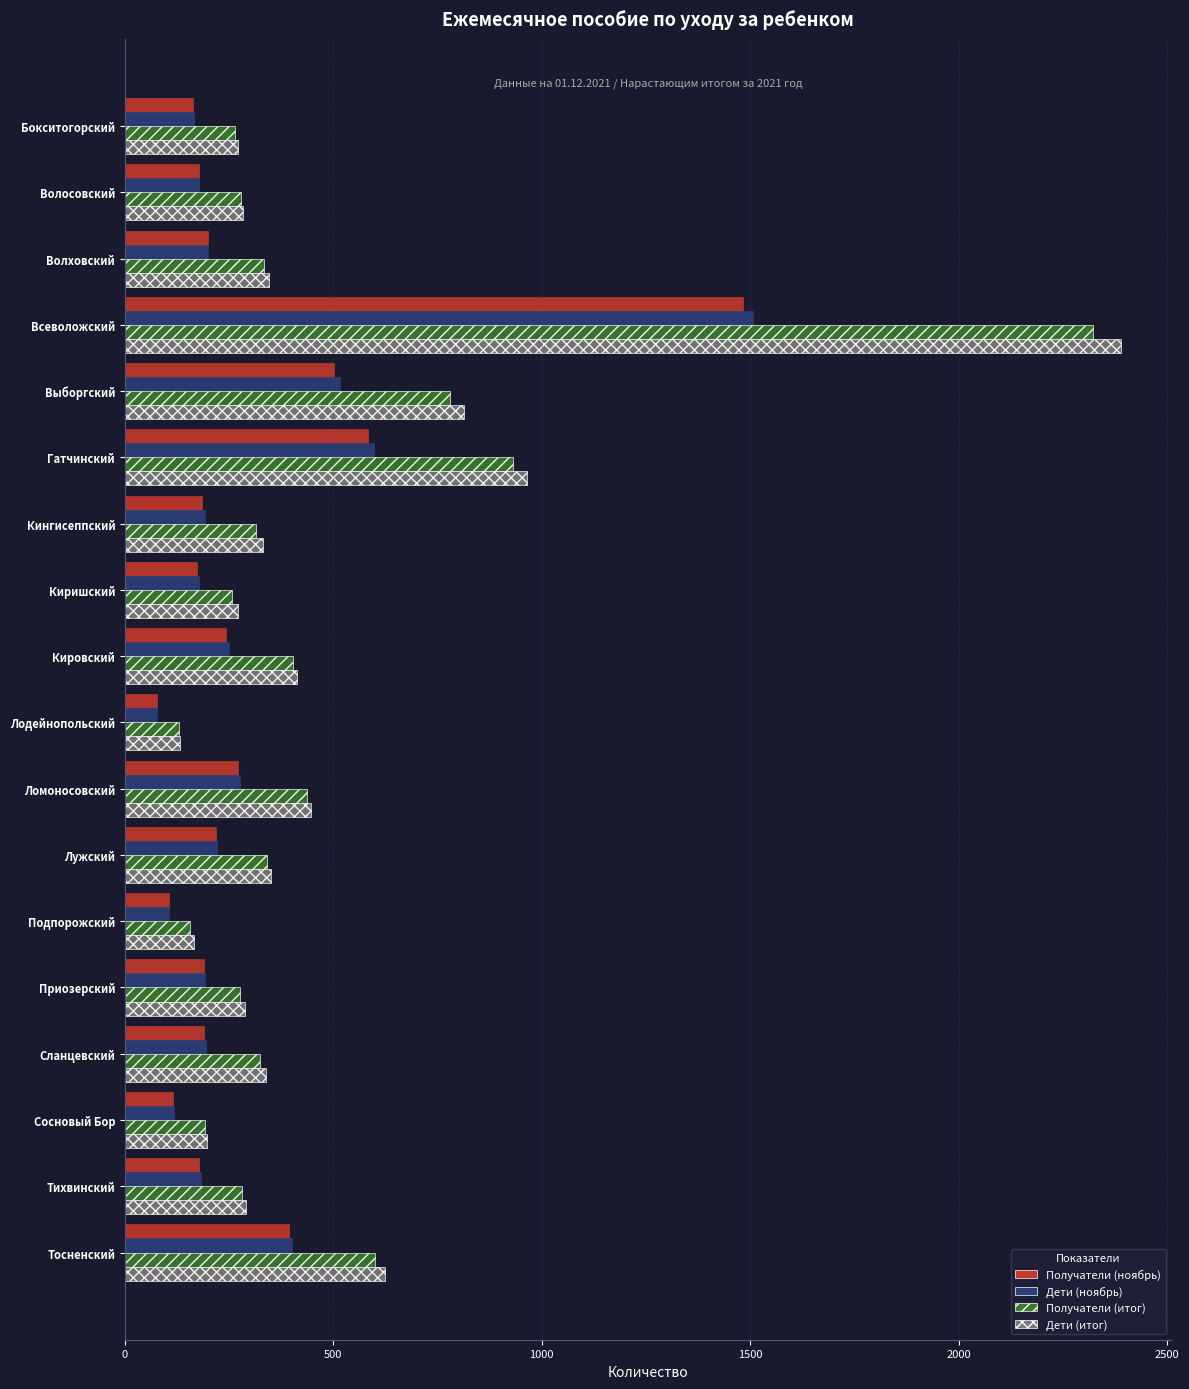

At which category is the sum across all series the highest?

Всеволожский